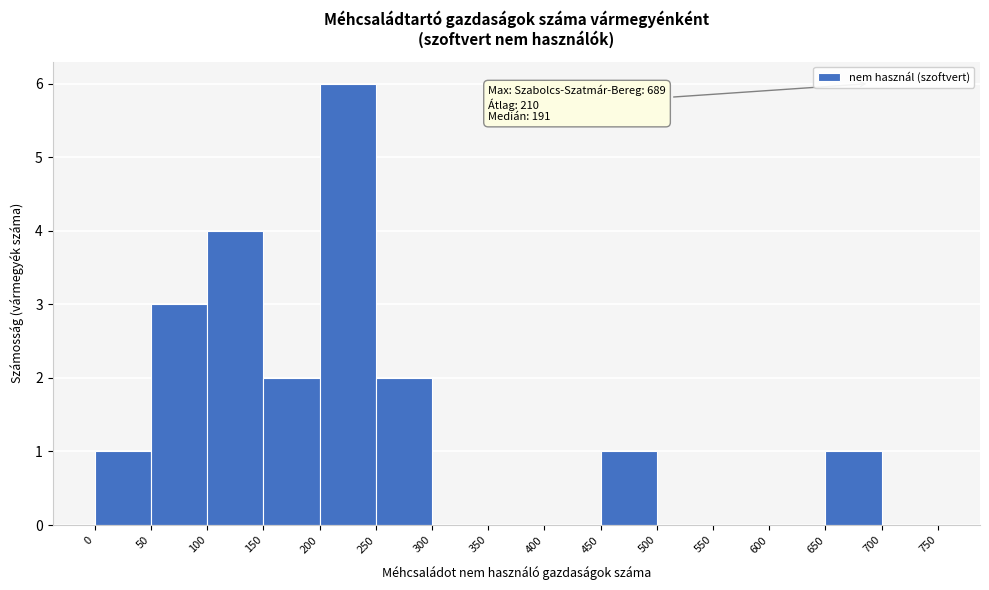

Which range on the x-axis has the tallest bar?

200 to 250